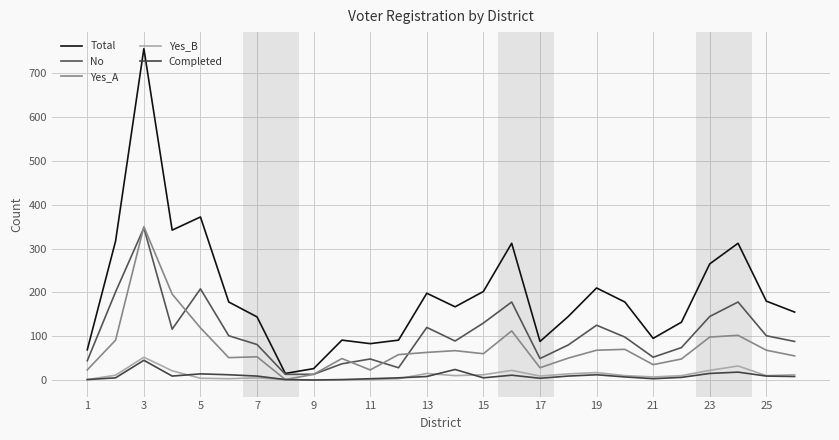

True or false: Yes_B and Total intersect in this chart.

False